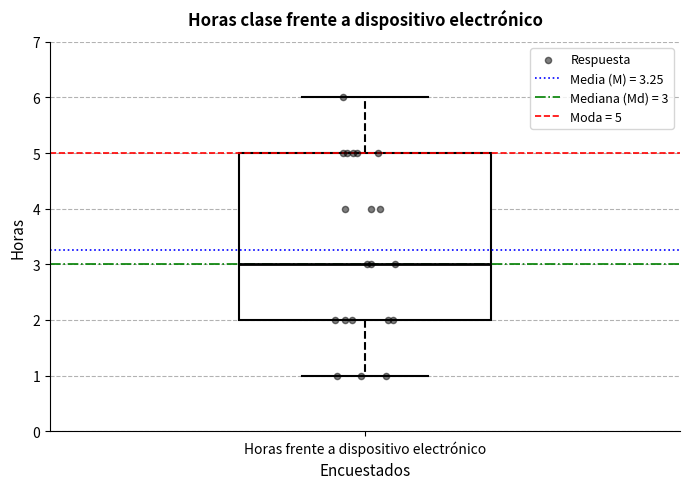

Where is the lower edge of the box for Horas frente a dispositivo electrónico on the y-axis? The values are not printed on the chart, so give them approximately, as read against the axis.

2